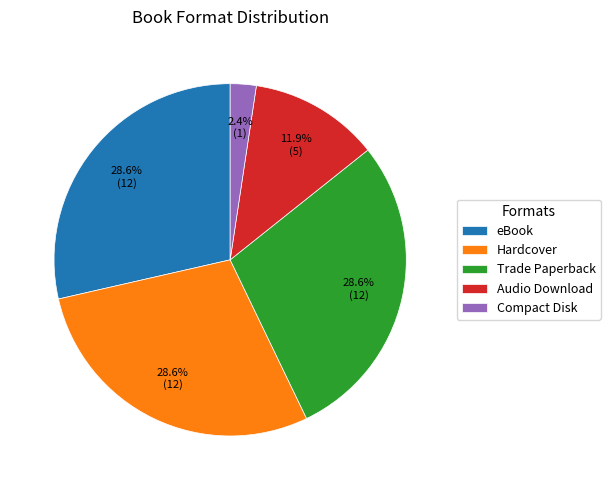

Is Compact Disk the majority of the pie?

No